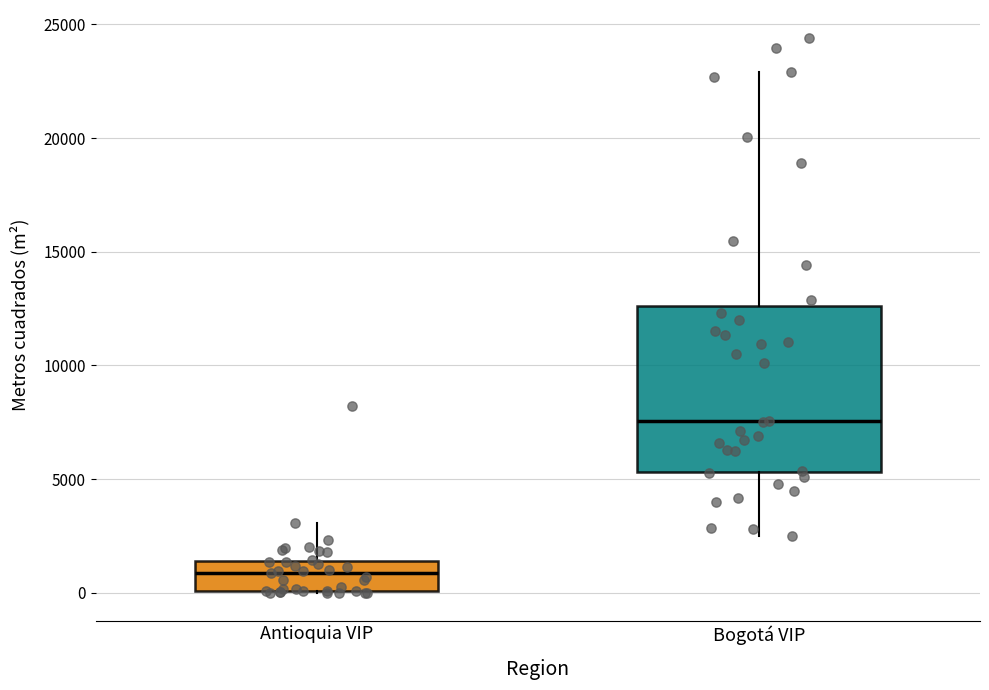

Where does the median line of the box for Antioquia VIP sit on the y-axis? The values are not printed on the chart, so give them approximately, as read against the axis.

1000